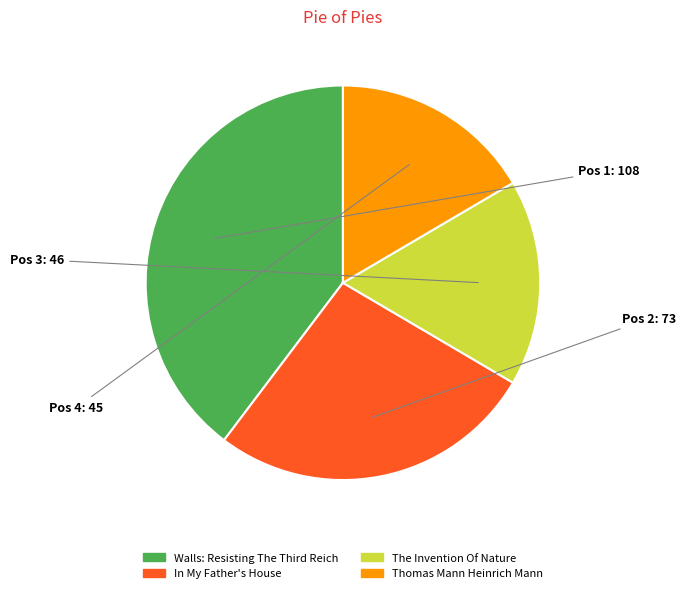

Do In My Father's House and The Invention Of Nature together represent more than half of the pie?

No